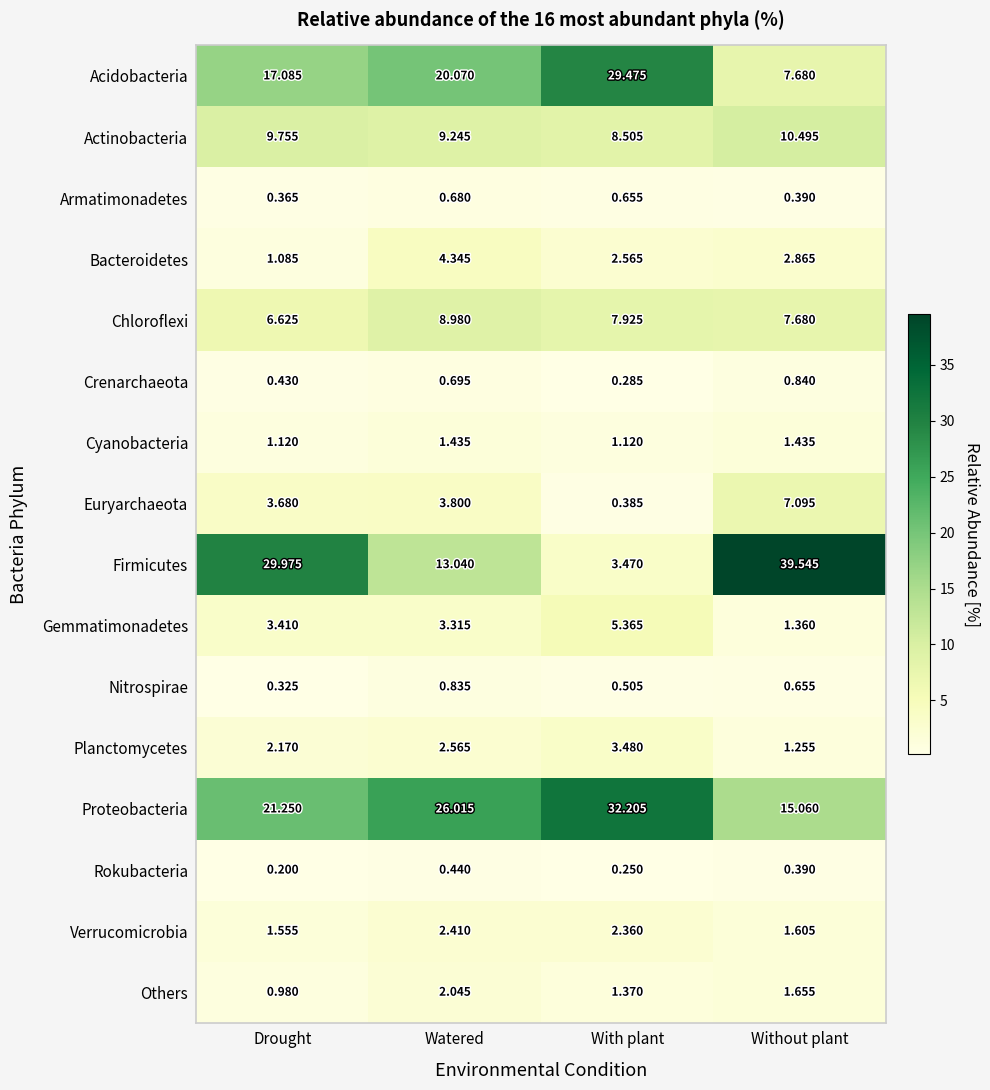

Is the value of Others at With plant greater than the value of Proteobacteria at Without plant?

No